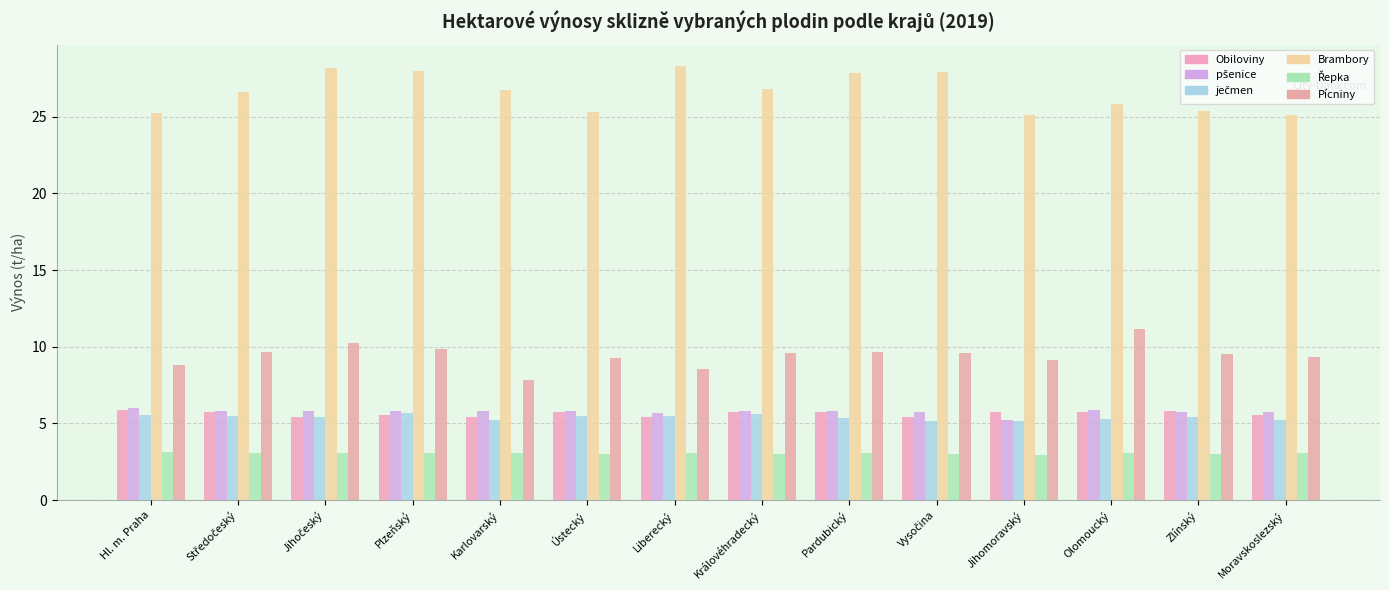

What is the sum of all Obiloviny values?

79.0